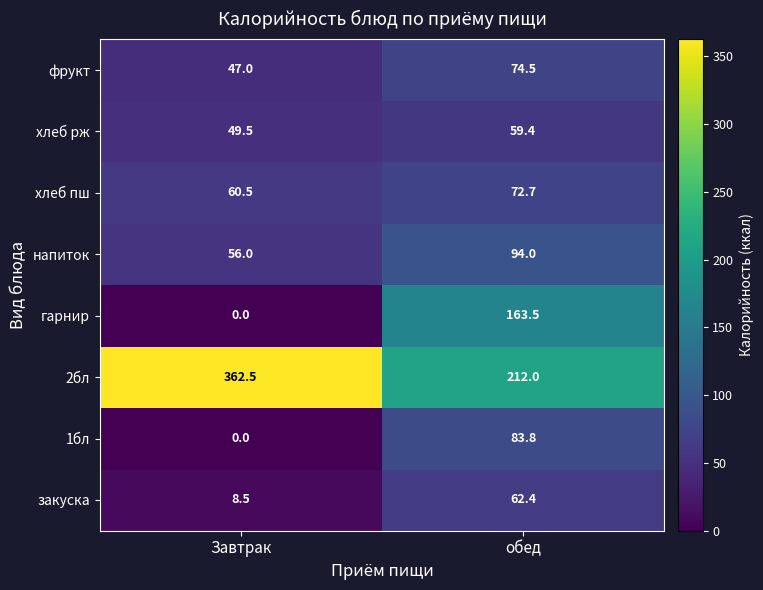

At how many categories does at least one series exceed 145?

2